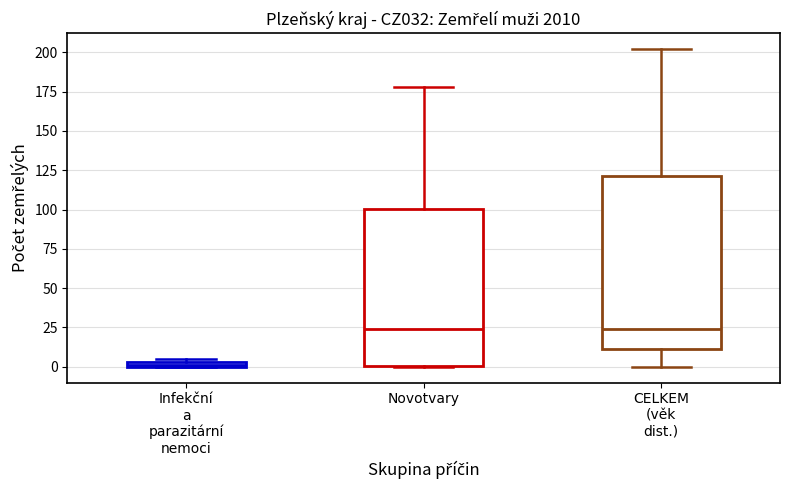

Comparing the boxes themselves (not the whiskers), which one is the tallest?

CELKEM (věk dist.)